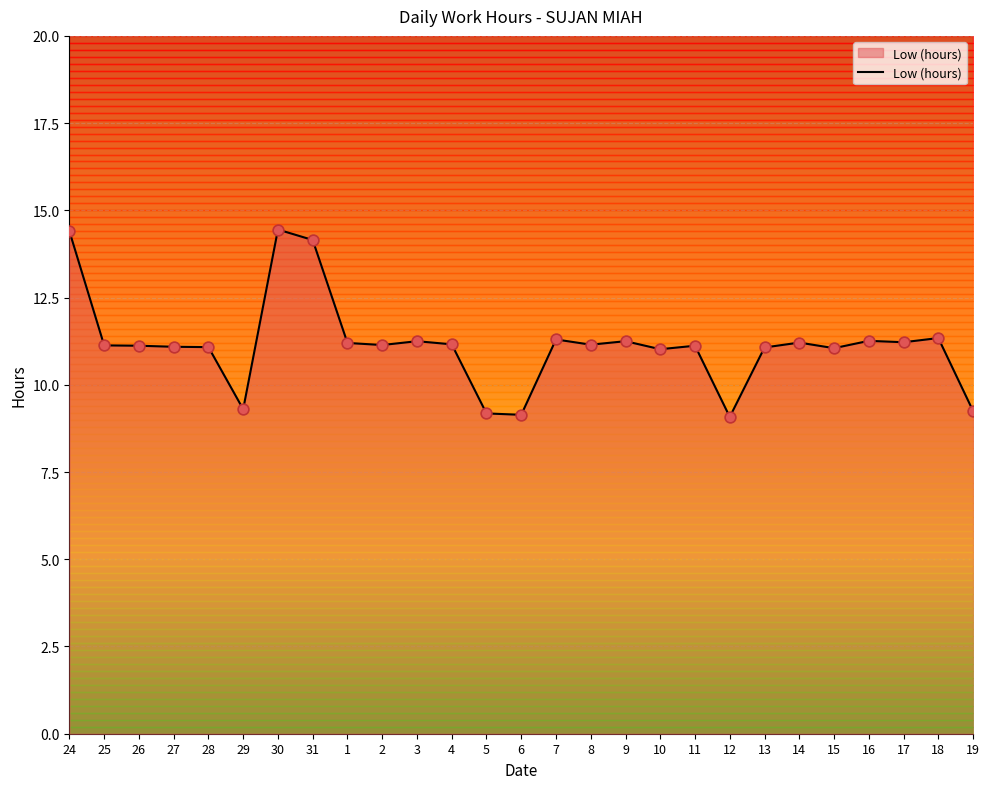

What is the ratio of the value at 5 to the value at 24?

0.6